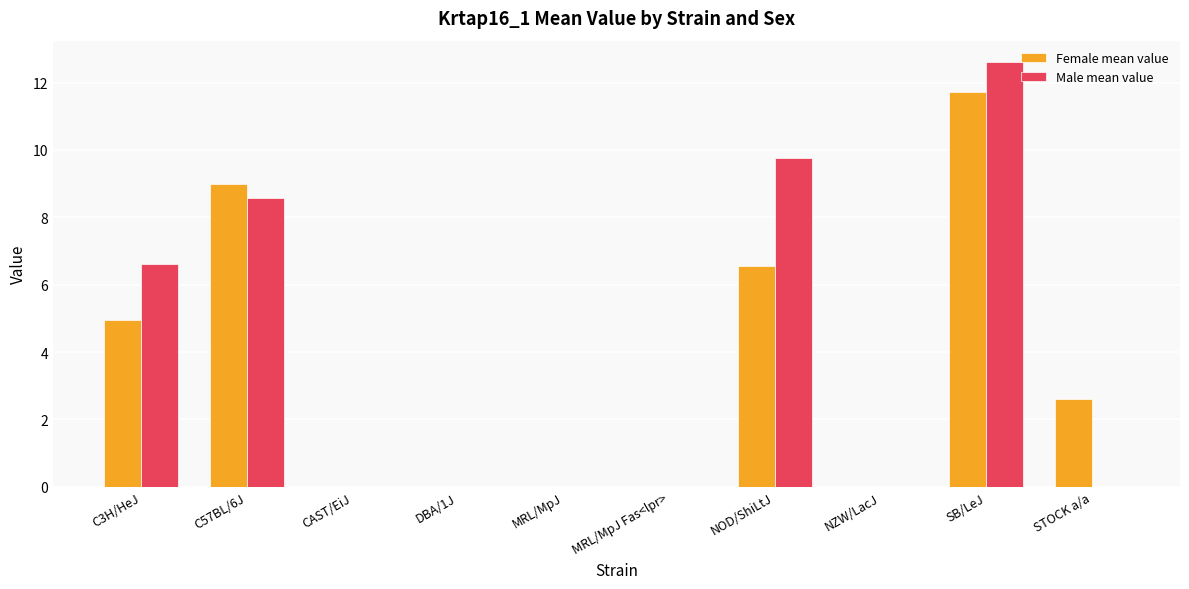

True or false: Female mean value has a value of 2.4 at NOD/ShiLtJ.

False